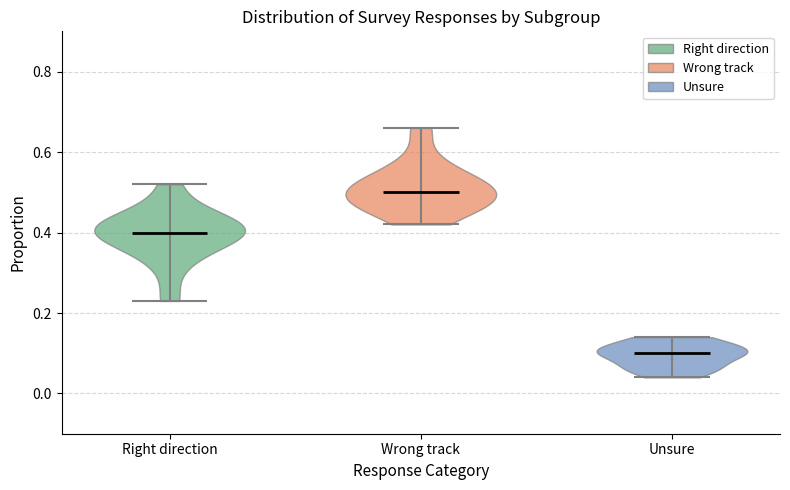

What is the highest point the violin for Wrong track reaches on the y-axis? The values are not printed on the chart, so give them approximately, as read against the axis.

0.66